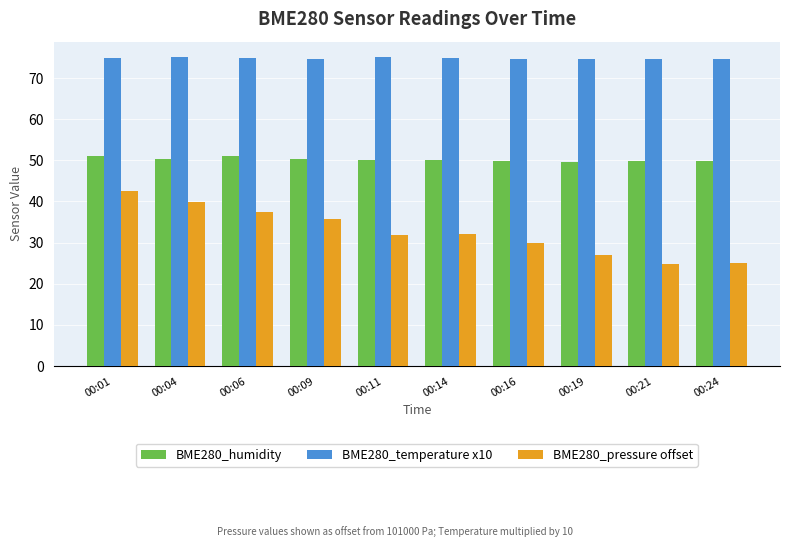

What is the sum of all BME280_pressure offset values?

326.2